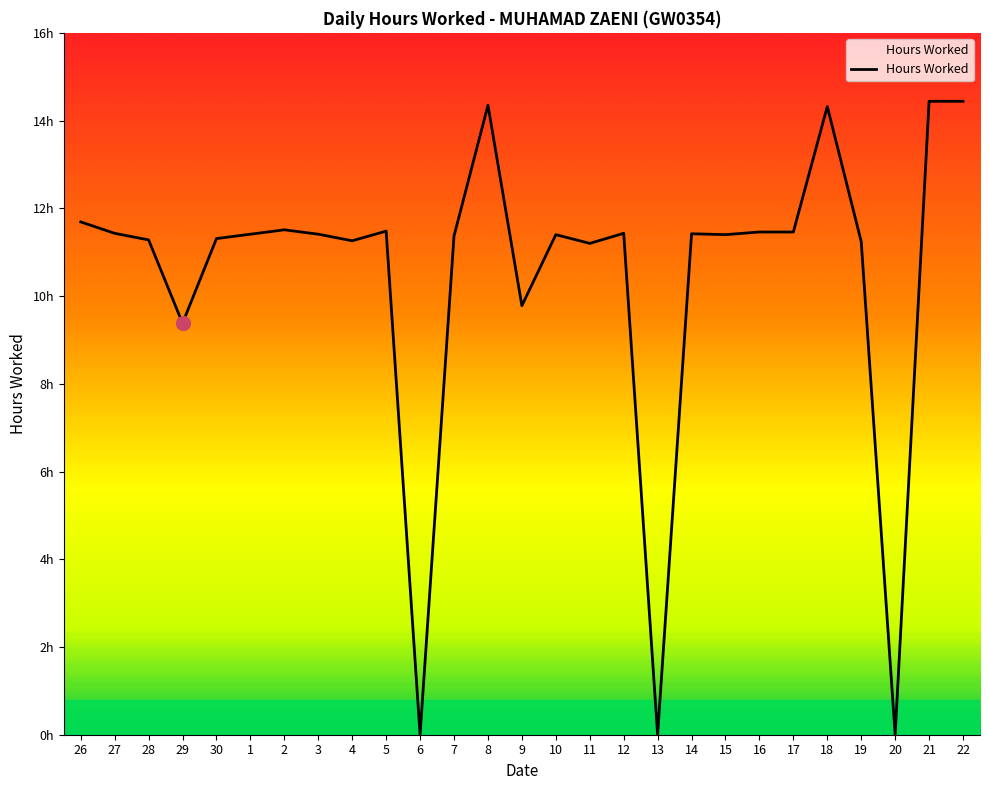

Reading left to right, list all the values displayed in this chart.

11.7	11.4	11.3	9.4	11.3	11.4	11.5	11.4	11.3	11.5	0.0	11.4	14.3	9.8	11.4	11.2	11.4	0.0	11.4	11.4	11.5	11.5	14.3	11.2	0.0	14.4	14.4